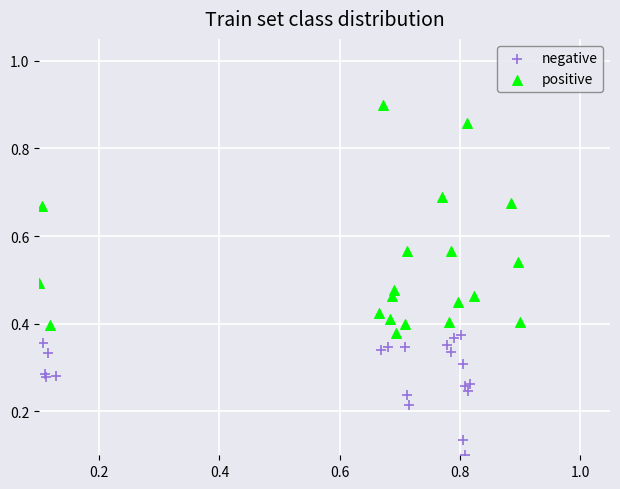

Which series has the widest spread of Y values?

positive